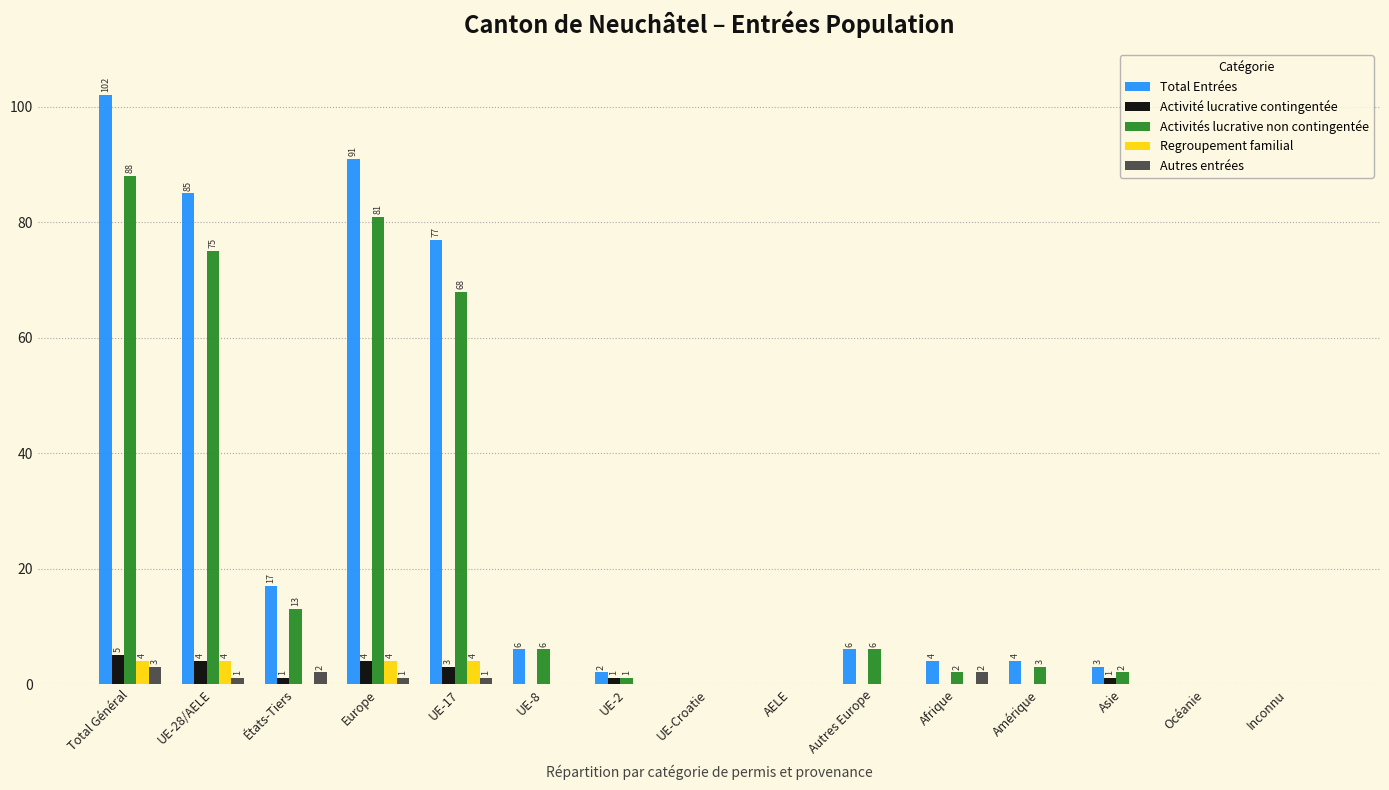

What is the maximum value for Activité lucrative contingentée?

5